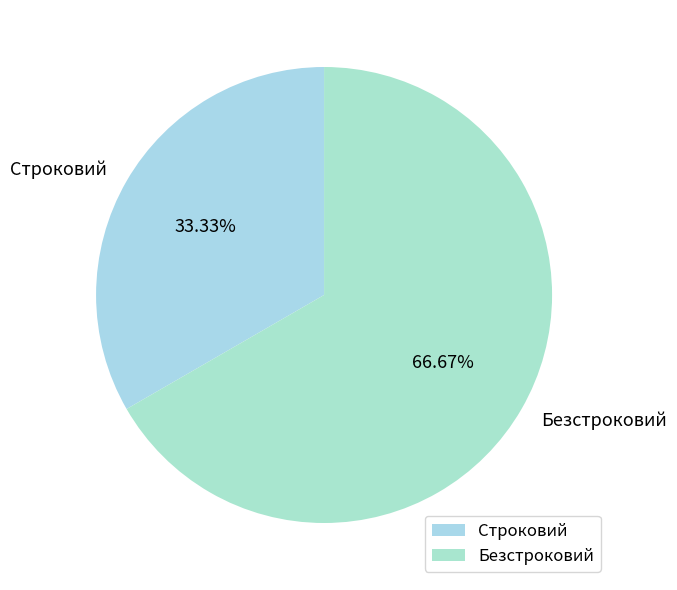

To the nearest percent, what percentage of the pie is Строковий?

33%